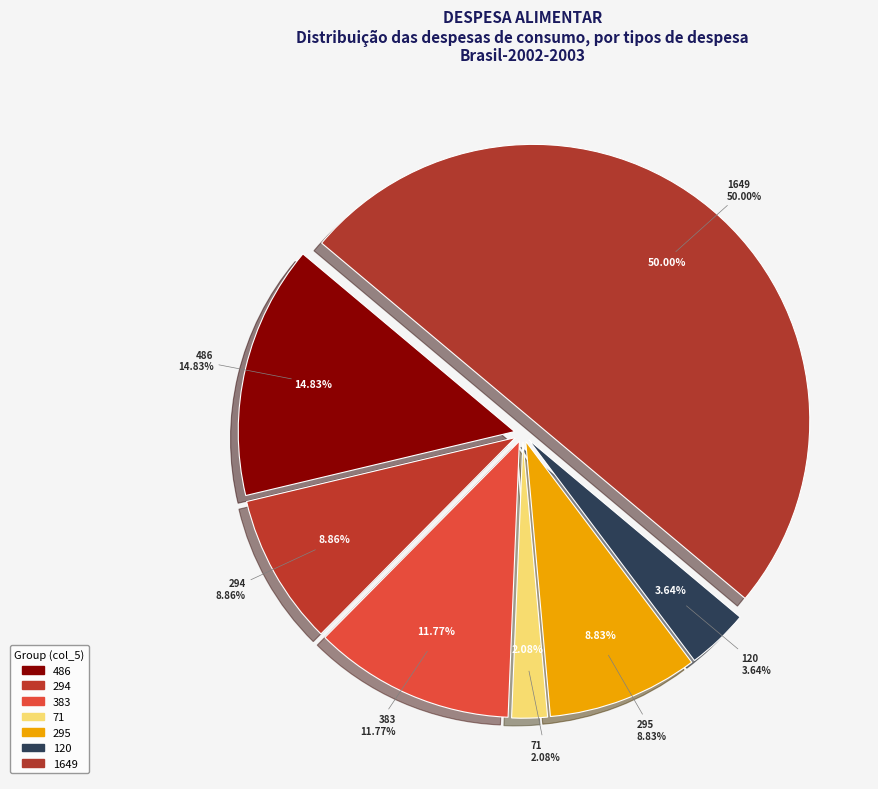

Does any single category account for the majority?

No